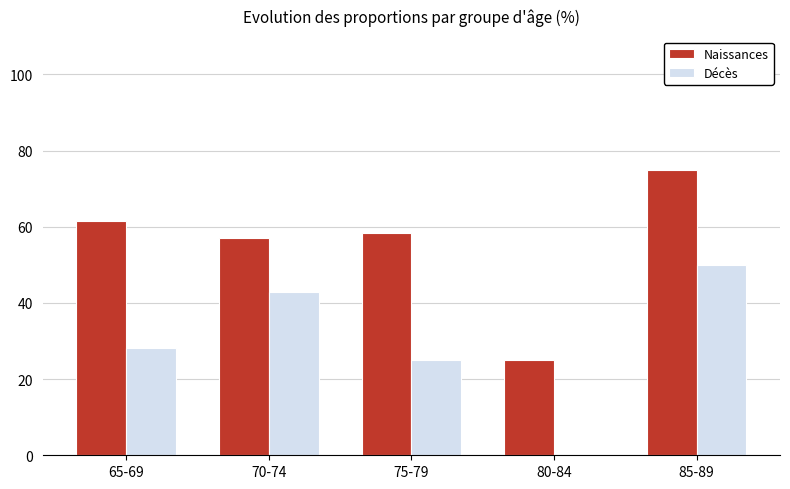

At which category does the chart reach its peak across all series?

85-89